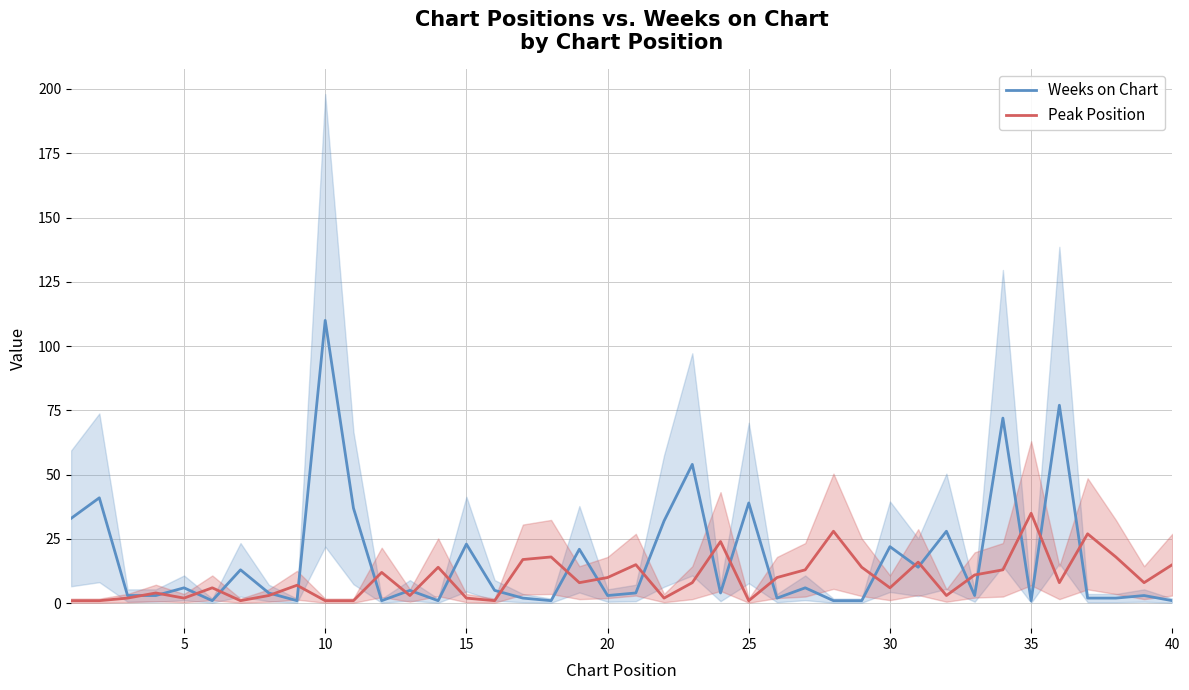

Rank the series by their average value, from highest to lowest.

Weeks on Chart, Peak Position